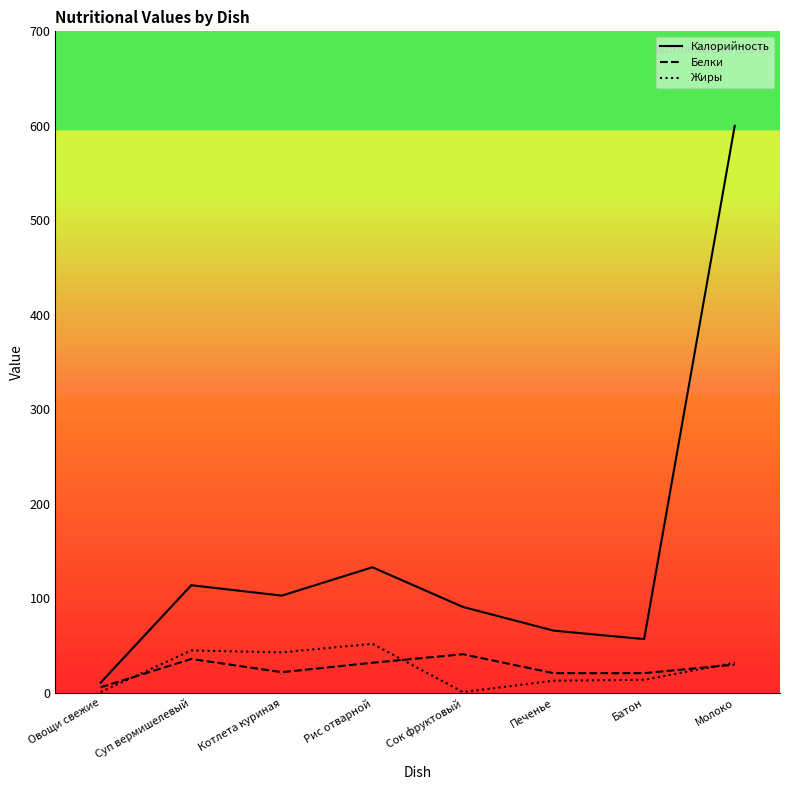

What is the difference between the highest and lowest values at Рис отварной?

101